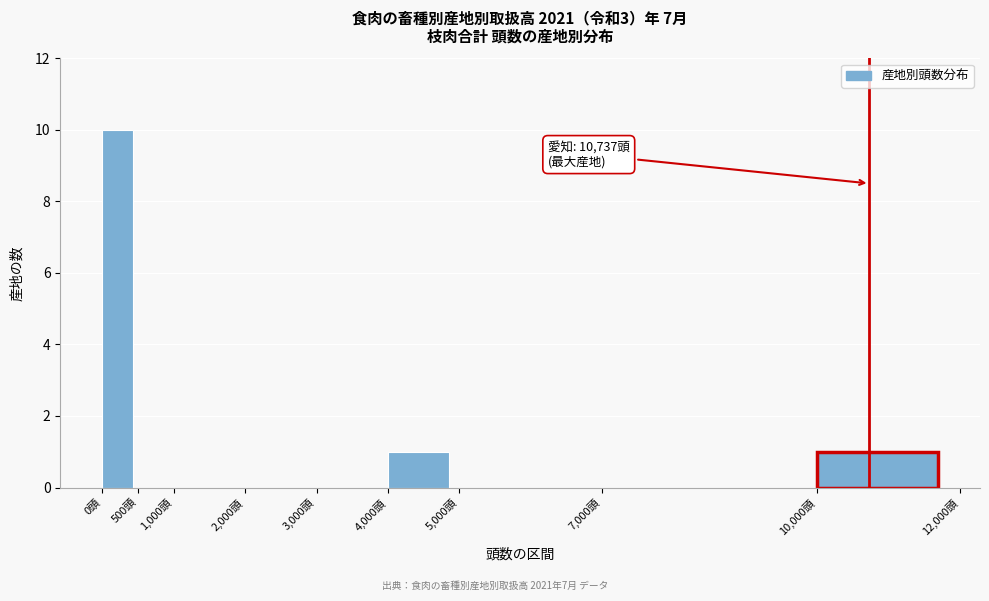

Which range on the x-axis has the tallest bar?

0 to 500